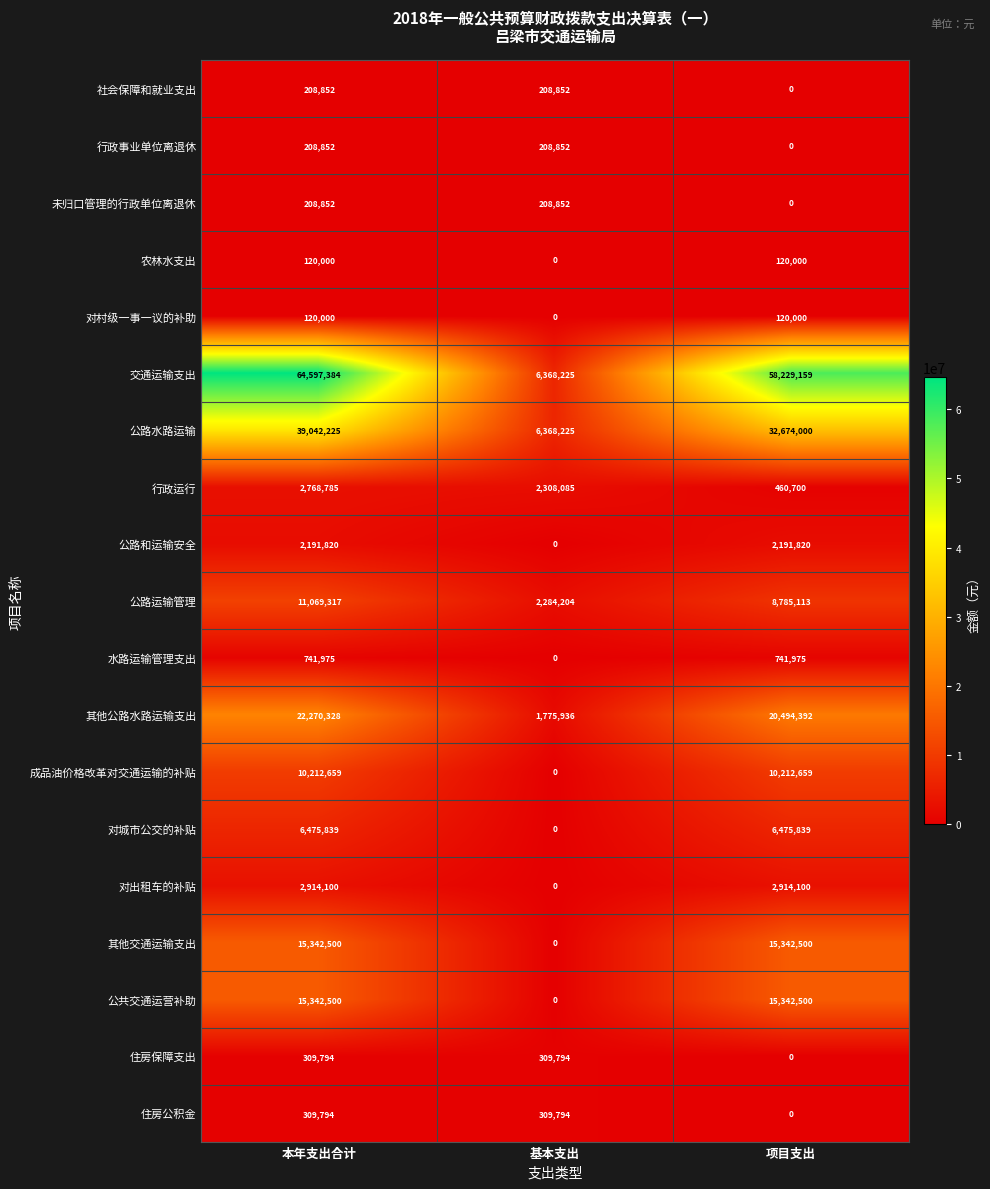

Which category has the highest value across all series?

本年支出合计